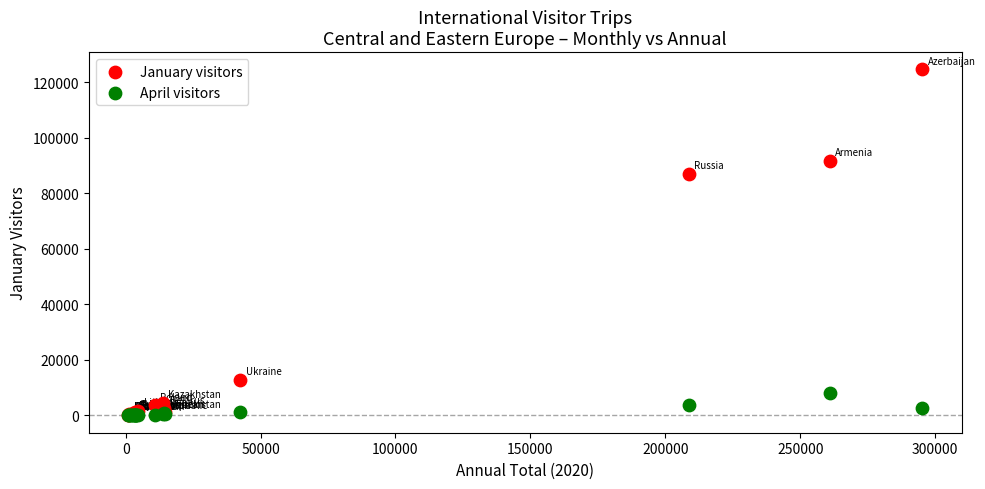

In the January visitors series, what Y value is closest to 62405?

86884